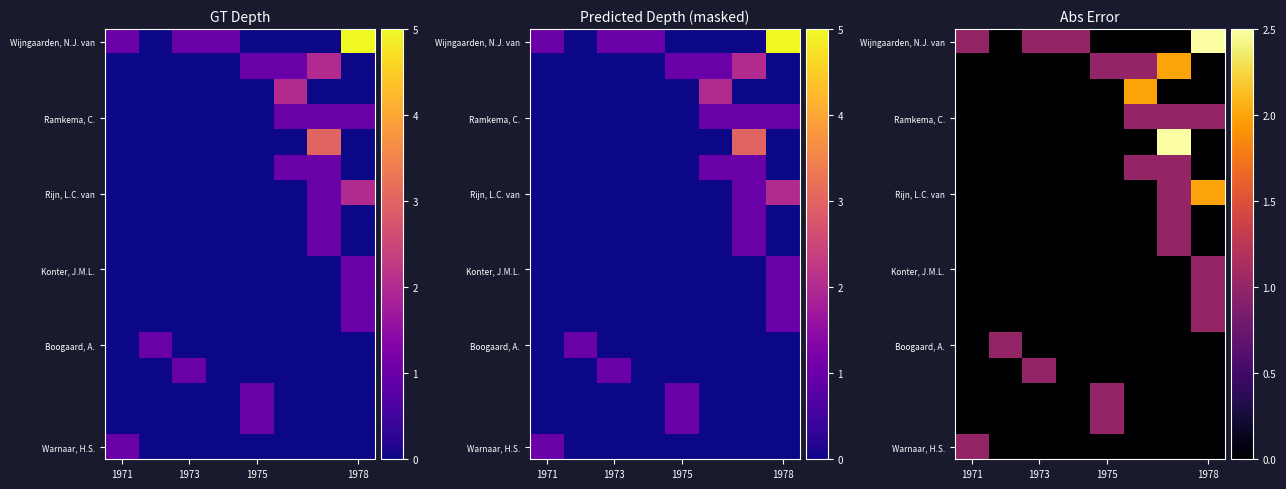

What is the total value across all series at 6?

10